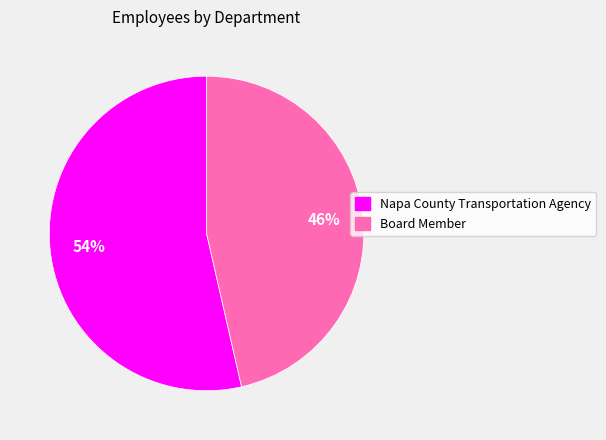

To the nearest percent, what portion does Napa County Transportation Agency represent?

54%